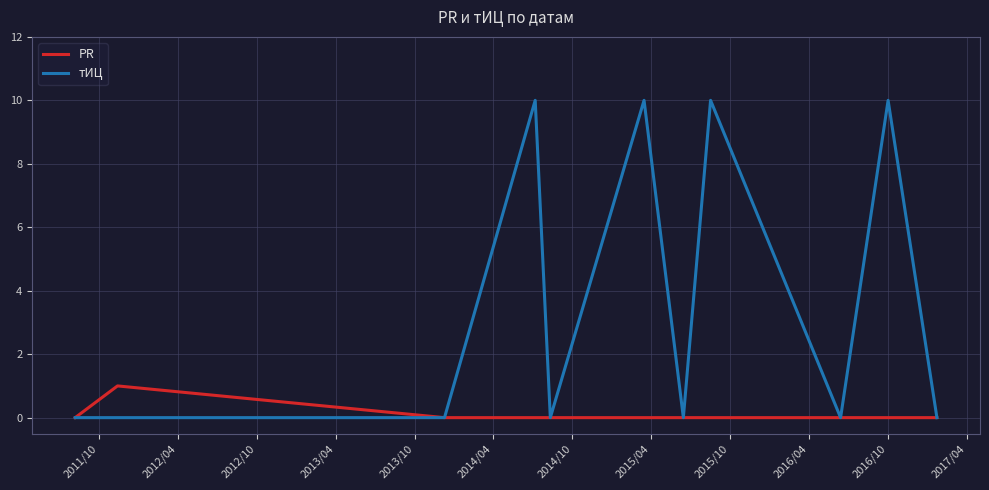

What is the highest value of the PR series?

1